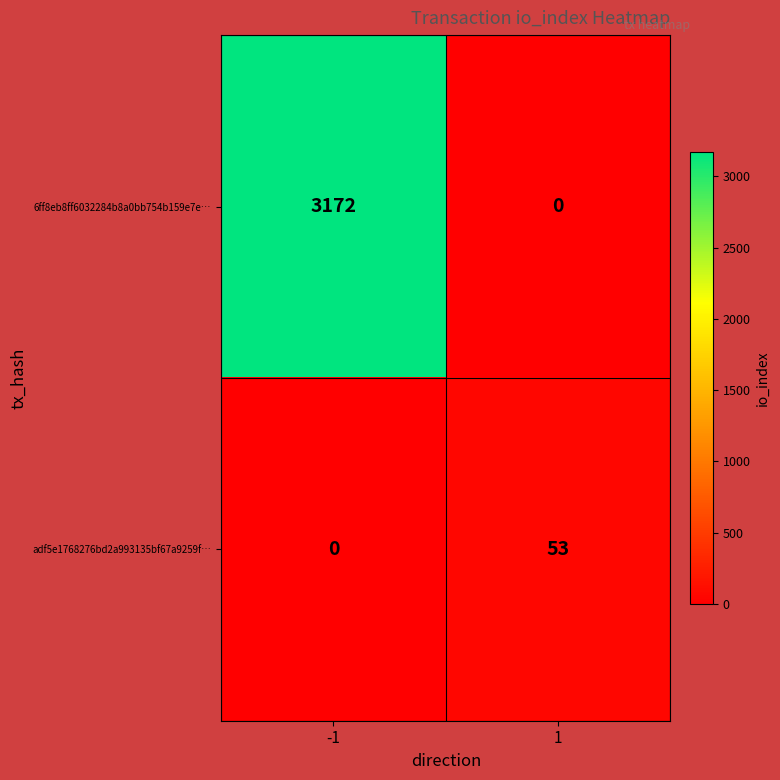

Rank the categories by 6ff8eb8ff6032284b8a0bb754b159e7e… value from lowest to highest.

1, -1